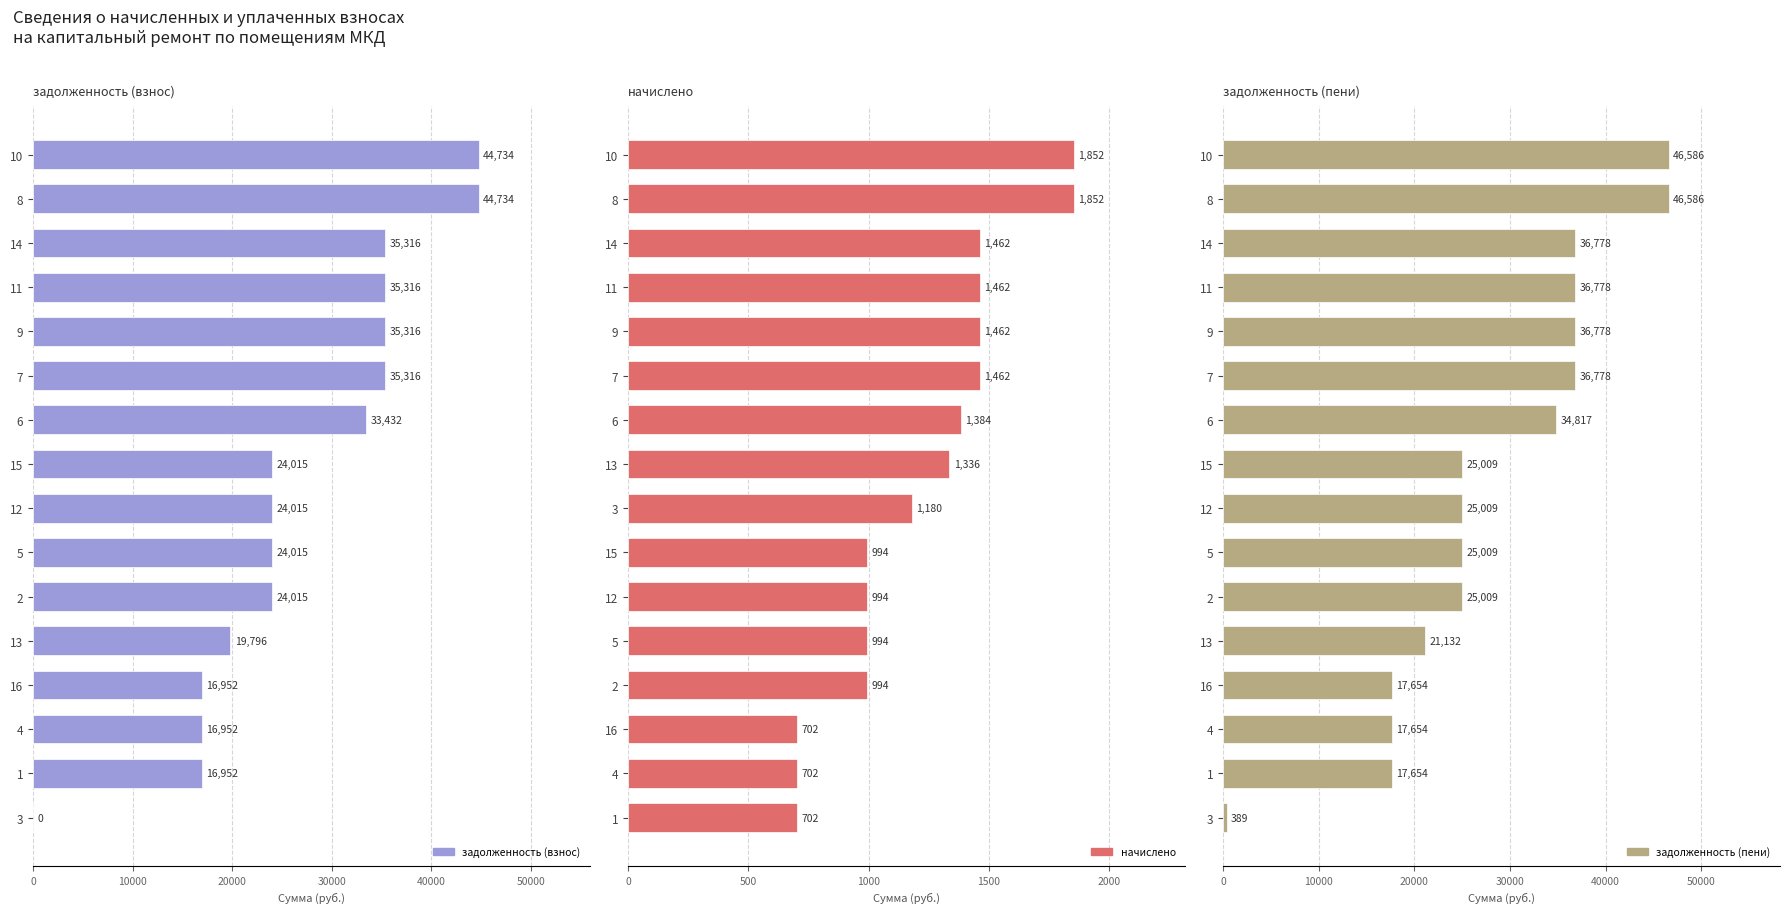

How many bars are there in each group?

3